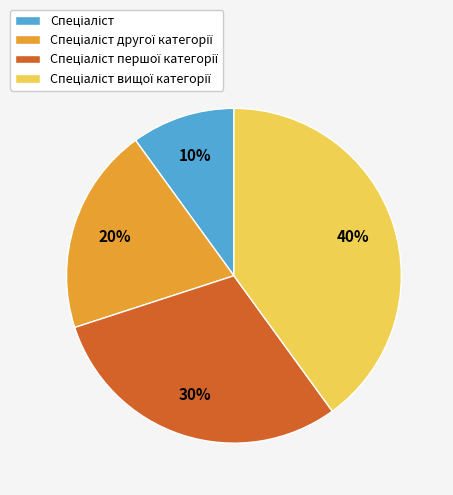

Is there a majority slice in this chart?

No